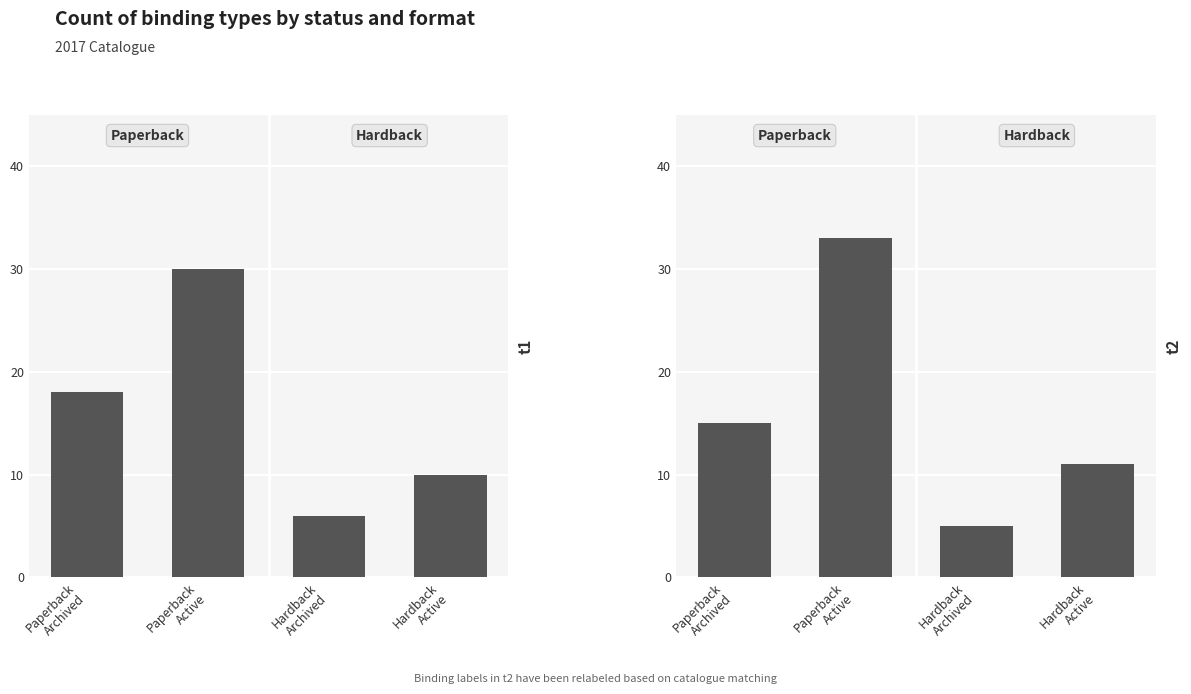

The t1 series shows 10 at Hardback
Active. True or false?

True